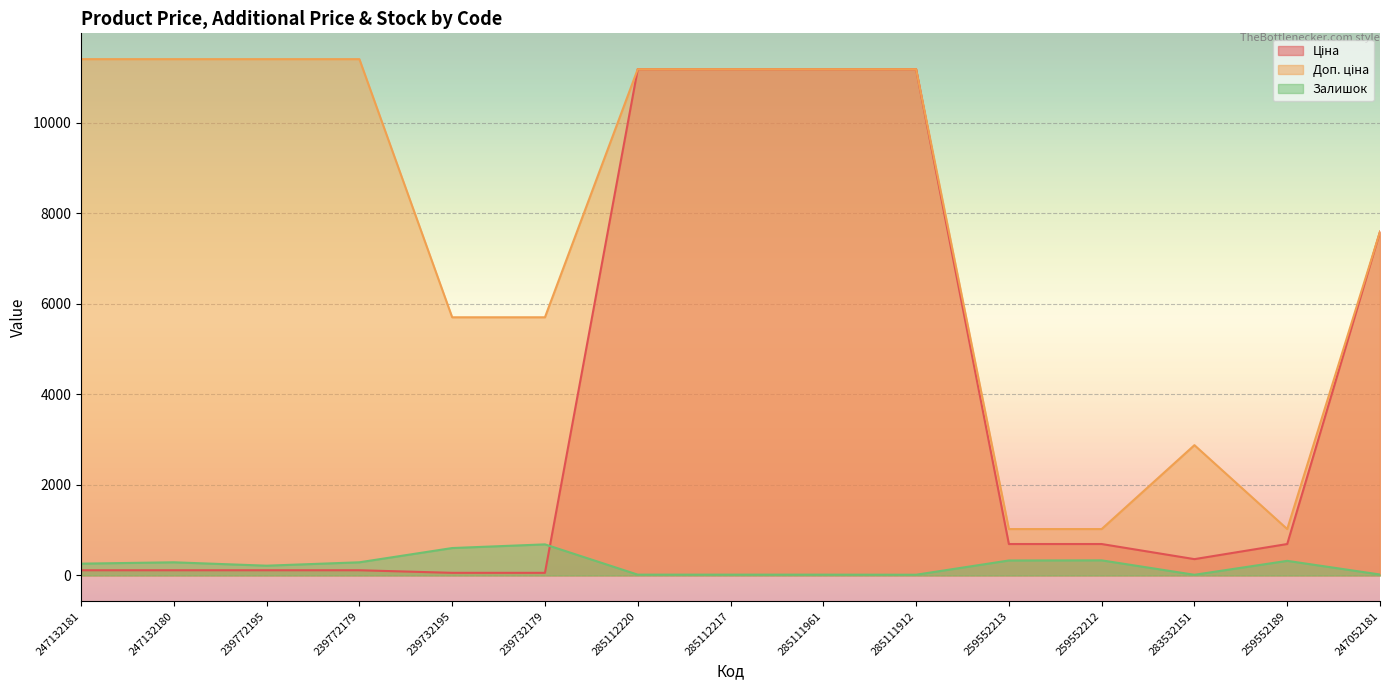

Reading left to right, extract all data points from this chart.

Ціна: 114.1	114.1	114.1	114.1	57.0	57.0	11188.2	11188.2	11188.2	11188.2	693.7	693.7	359.9	693.7	7596.5
Доп. ціна: 11410.0	11410.0	11410.0	11410.0	5705.0	5705.0	11188.2	11188.2	11188.2	11188.2	1024.6	1024.6	2878.8	1024.6	7596.5
Залишок: 260.0	290.0	215.0	290.0	605.0	686.0	17.0	17.0	17.0	15.0	330.0	333.0	14.0	322.0	20.0